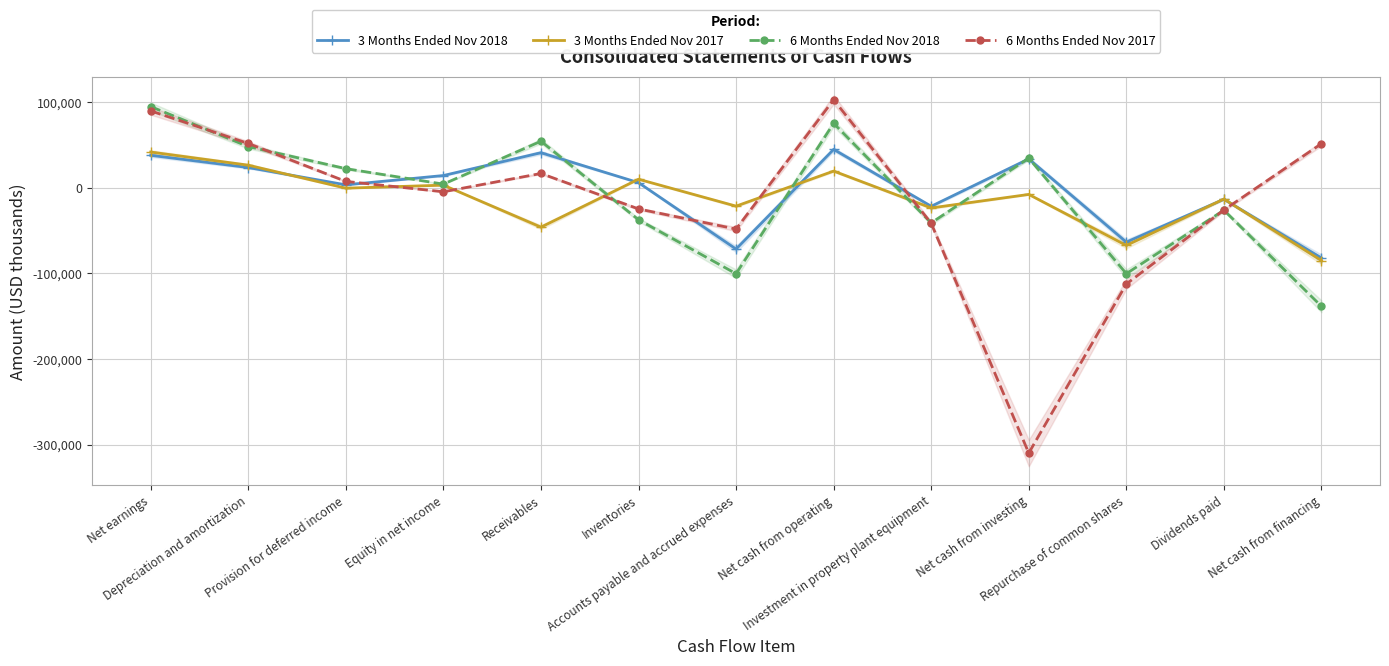

What is the label of the 9th point from the right?

Receivables